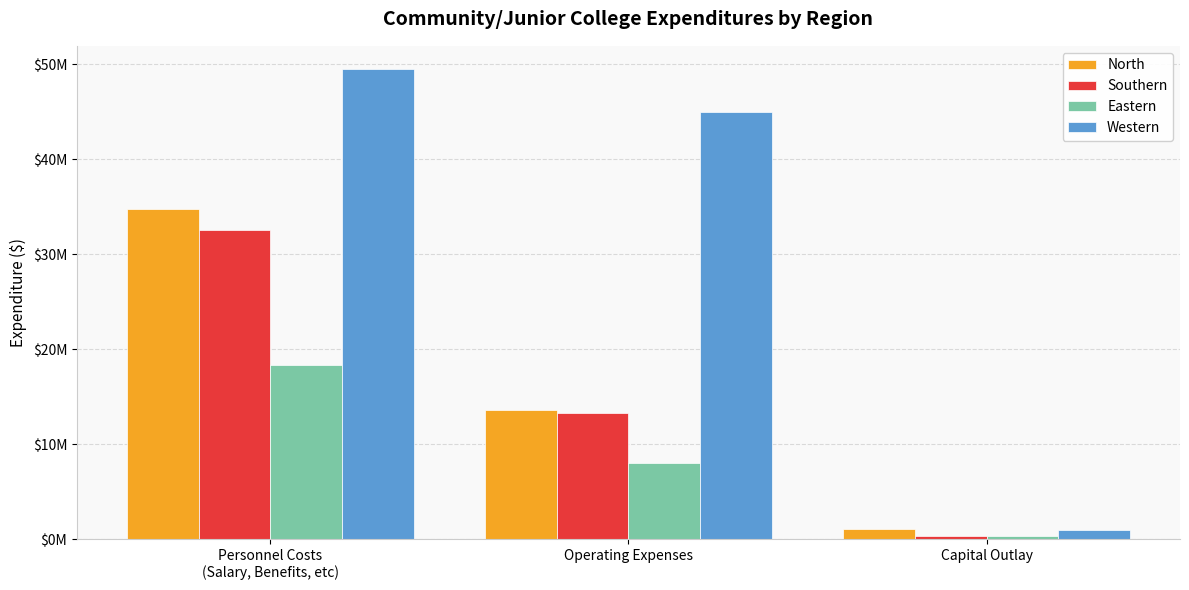

At which label does Eastern first exceed 7971455?

Personnel Costs
(Salary, Benefits, etc)